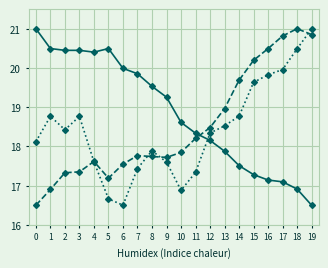

What is the smallest value displayed?

16.5